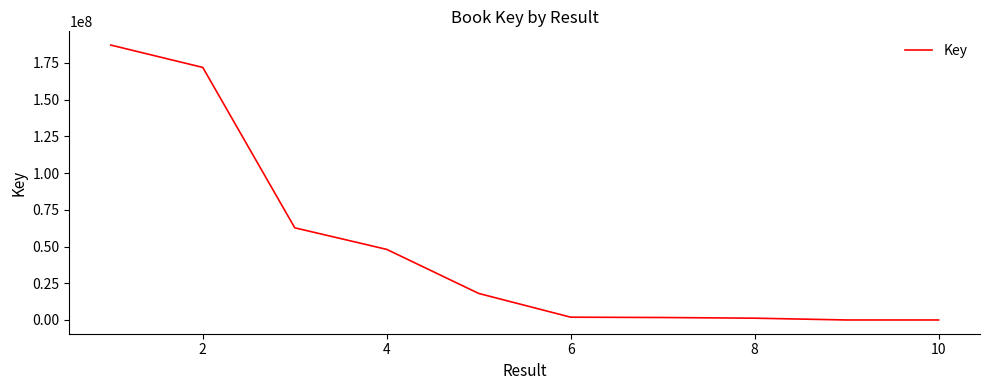

What is the maximum value shown in the chart?

187121078